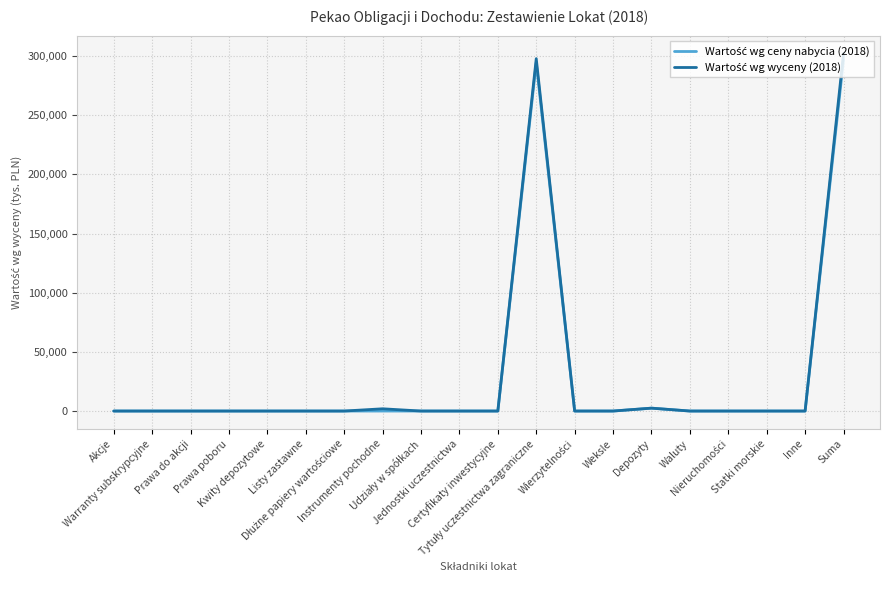

What is the maximum value shown in the chart?

302151